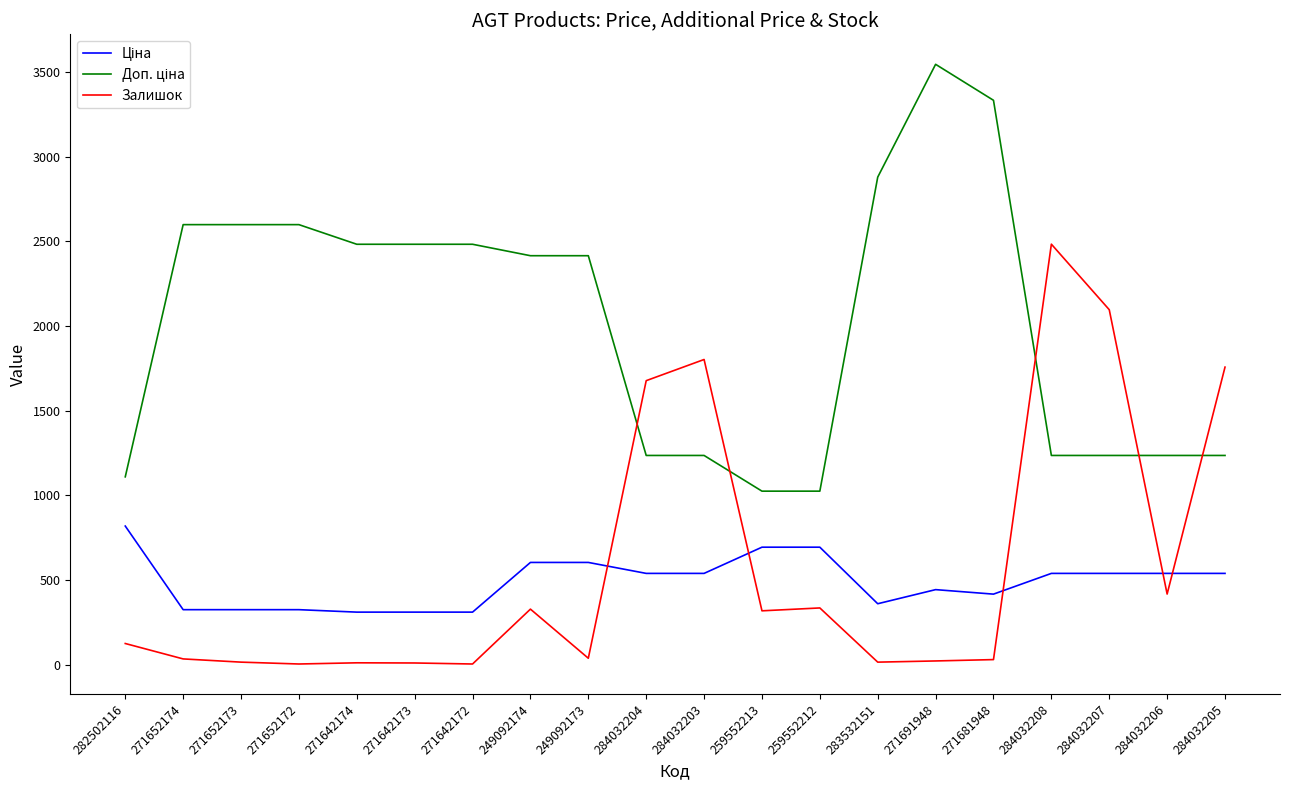

Which series changed the most between 259552212 and 284032207?

Залишок